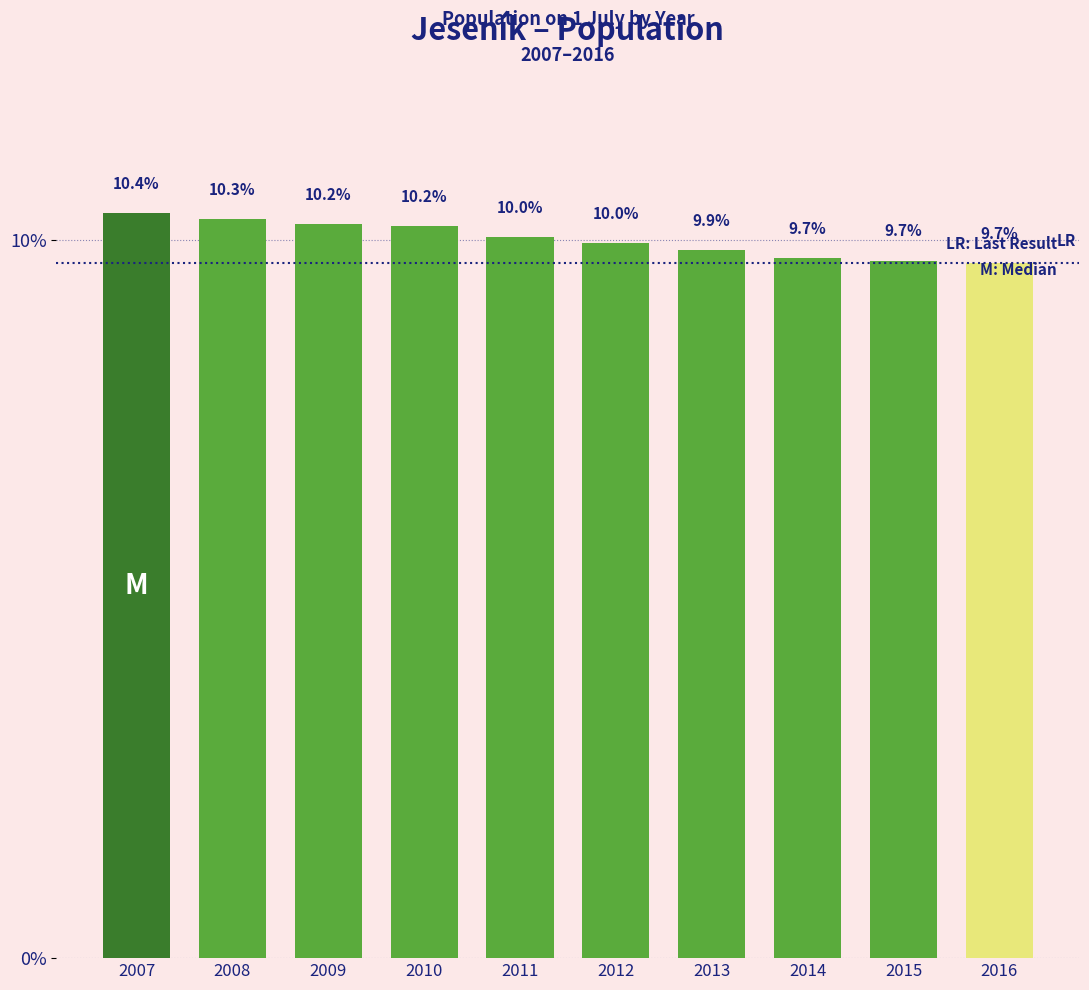

Reading left to right, extract all data points from this chart.

2007=10.4	2008=10.3	2009=10.2	2010=10.2	2011=10.0	2012=10.0	2013=9.9	2014=9.7	2015=9.7	2016=9.7